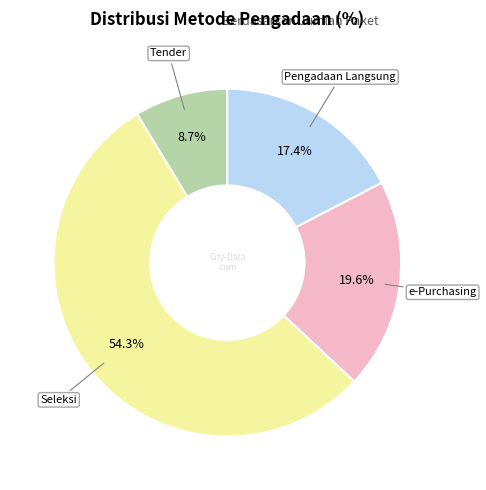

Is there any slice that represents more than half of the pie?

Yes